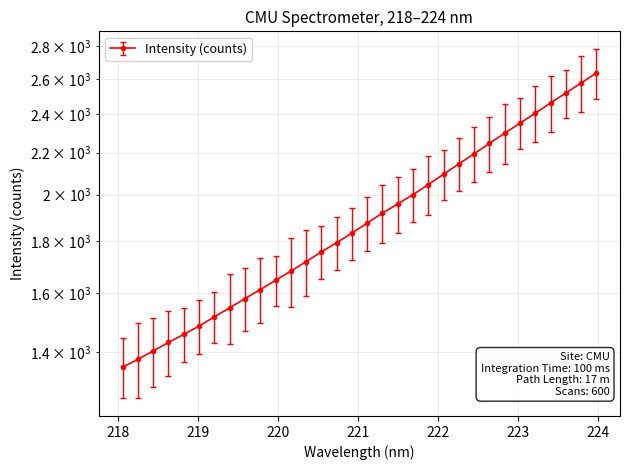

True or false: there are more than 1 points higher than both neighbors.

False